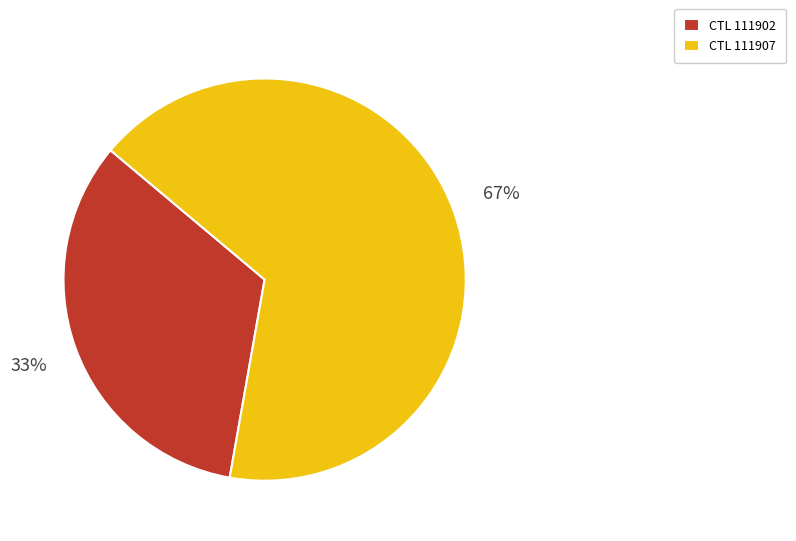

Is the sum of CTL 111907 and CTL 111902 greater than half?

Yes